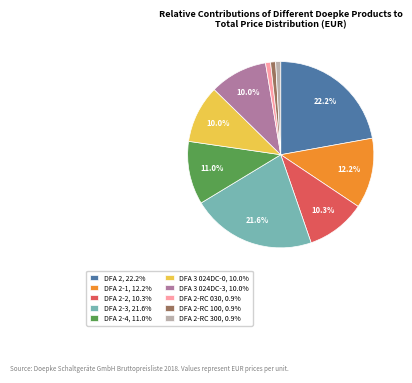

What is the ratio of the value at DFA 2-4, 11.0% to the value at DFA 3 024DC-0, 10.0%?

1.1